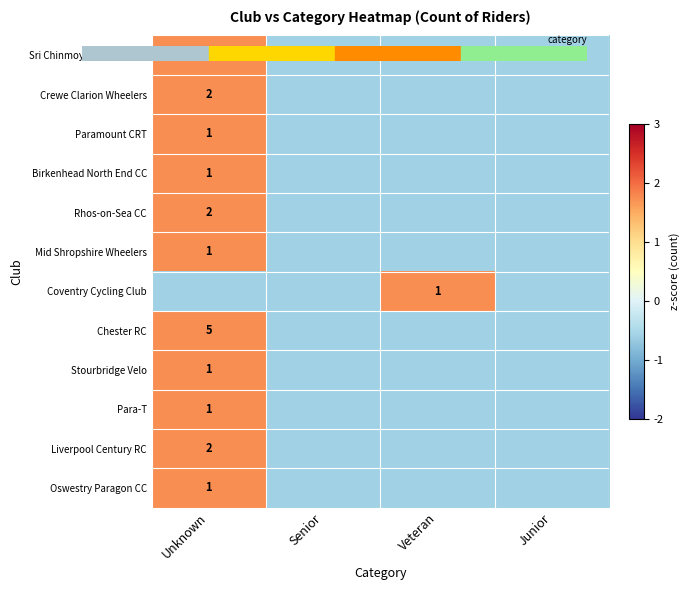

At which label does Mid Shropshire Wheelers first exceed 0?

Unknown